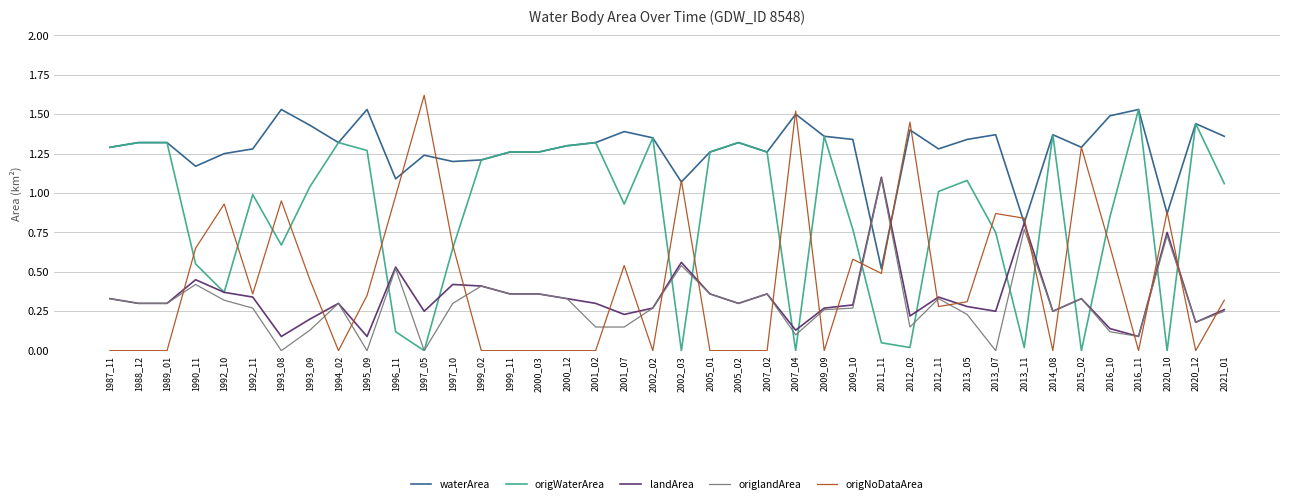

What is the sum of all origWaterArea values?

34.7